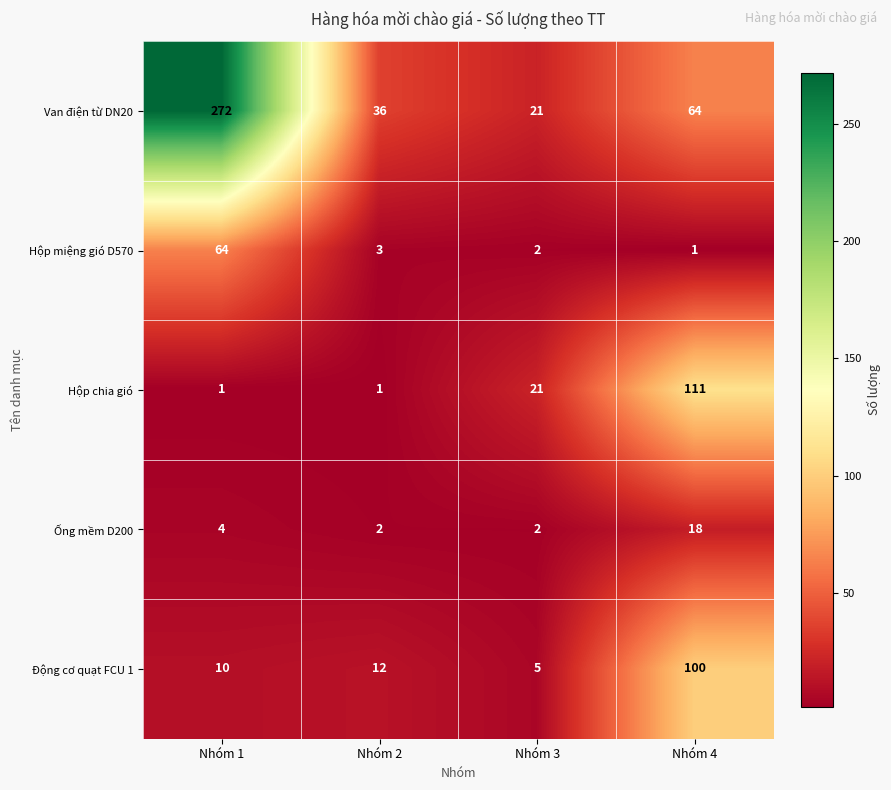

At which category is the sum across all series the highest?

Nhóm 1